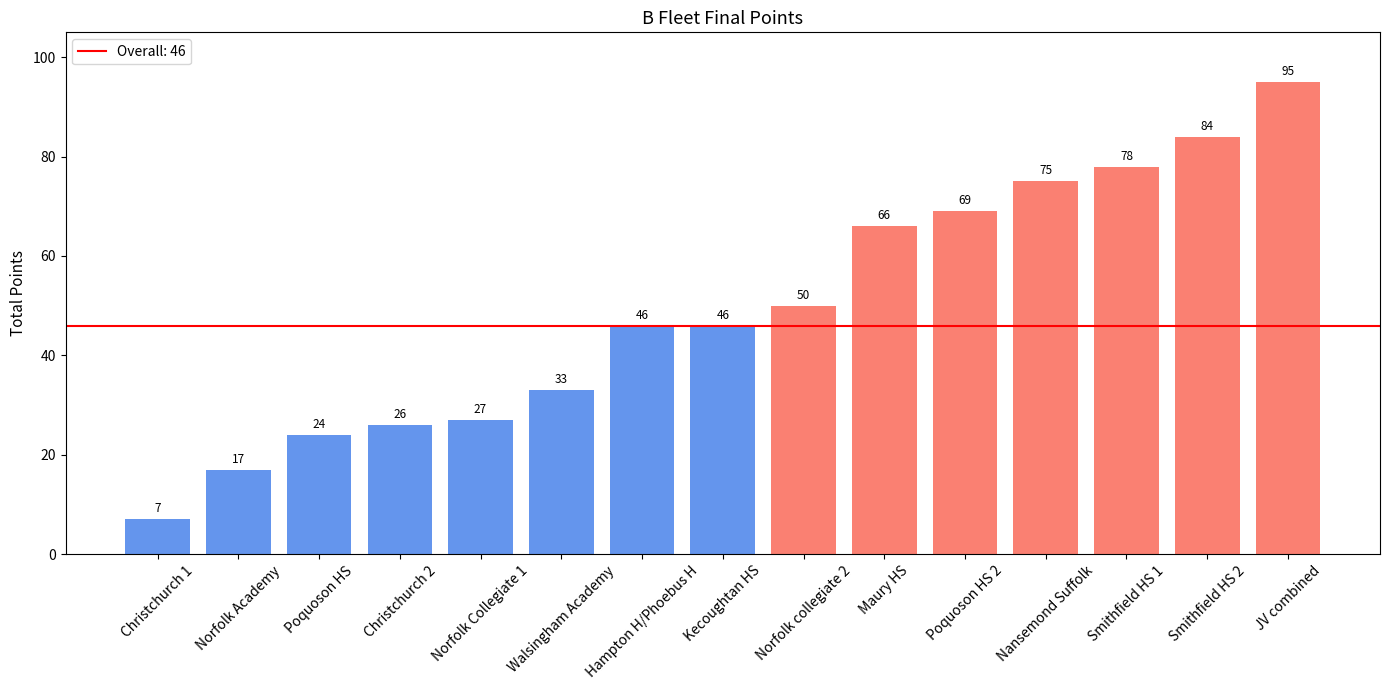

What is the change in value from Norfolk collegiate 2 to Nansemond Suffolk?

+25